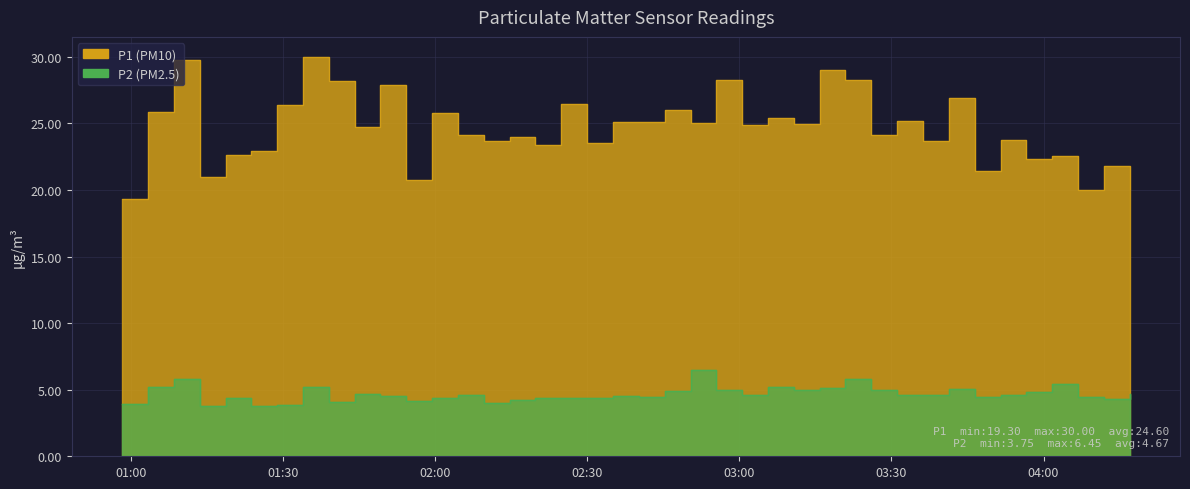

What are all the series names shown in the legend?

P1, P2